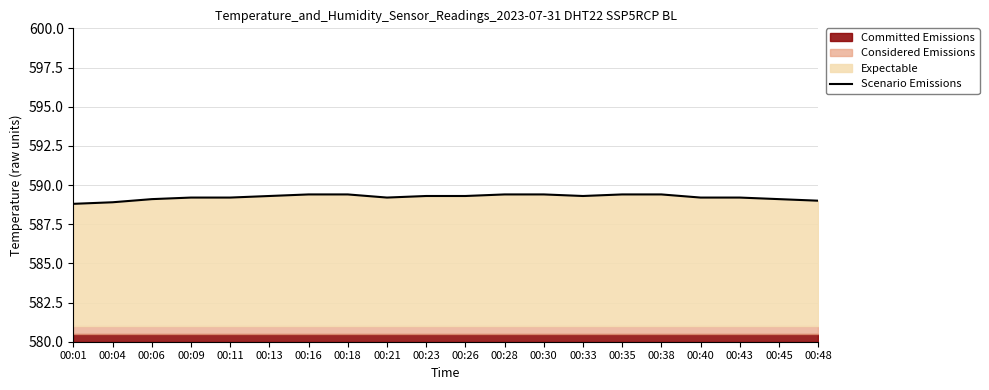

Reading left to right, extract all data points from this chart.

00:01=588.8	00:04=588.9	00:06=589.1	00:09=589.2	00:11=589.2	00:13=589.3	00:16=589.4	00:18=589.4	00:21=589.2	00:23=589.3	00:26=589.3	00:28=589.4	00:30=589.4	00:33=589.3	00:35=589.4	00:38=589.4	00:40=589.2	00:43=589.2	00:45=589.1	00:48=589.0